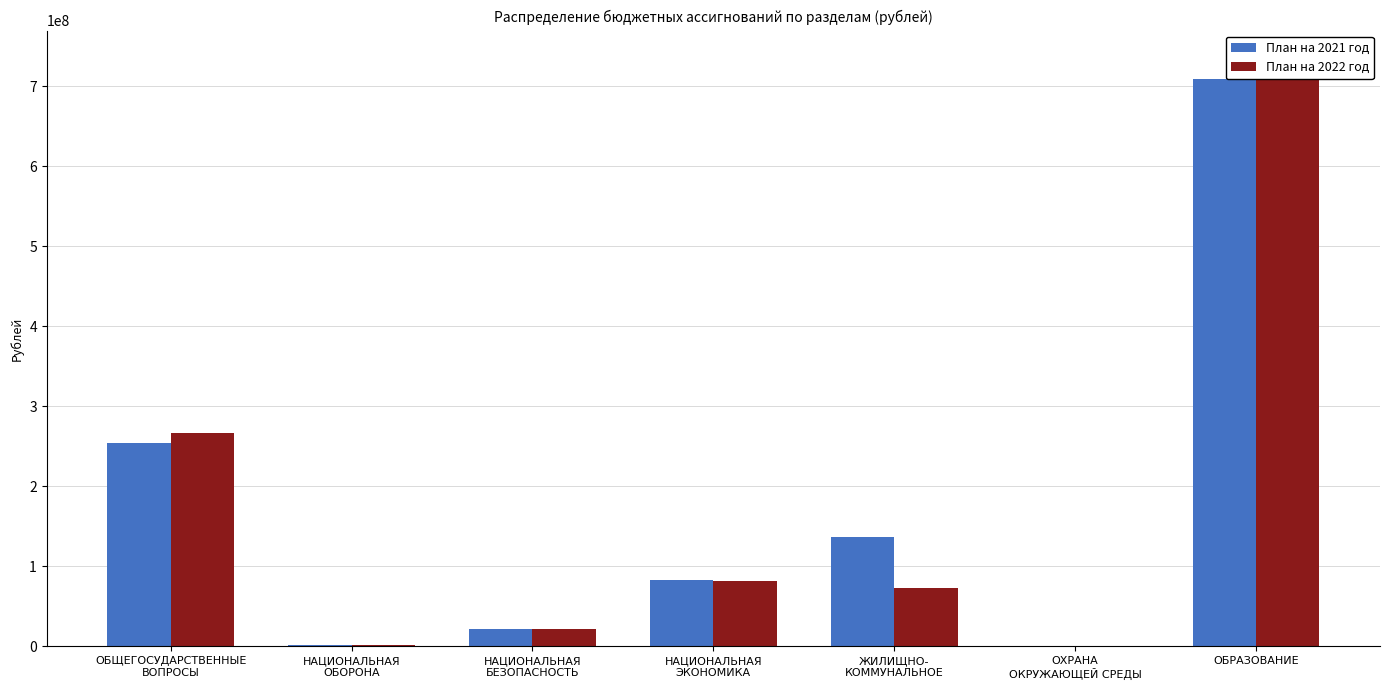

What is the value of the План на 2022 год bar at the 7th from the left?

733086504.3